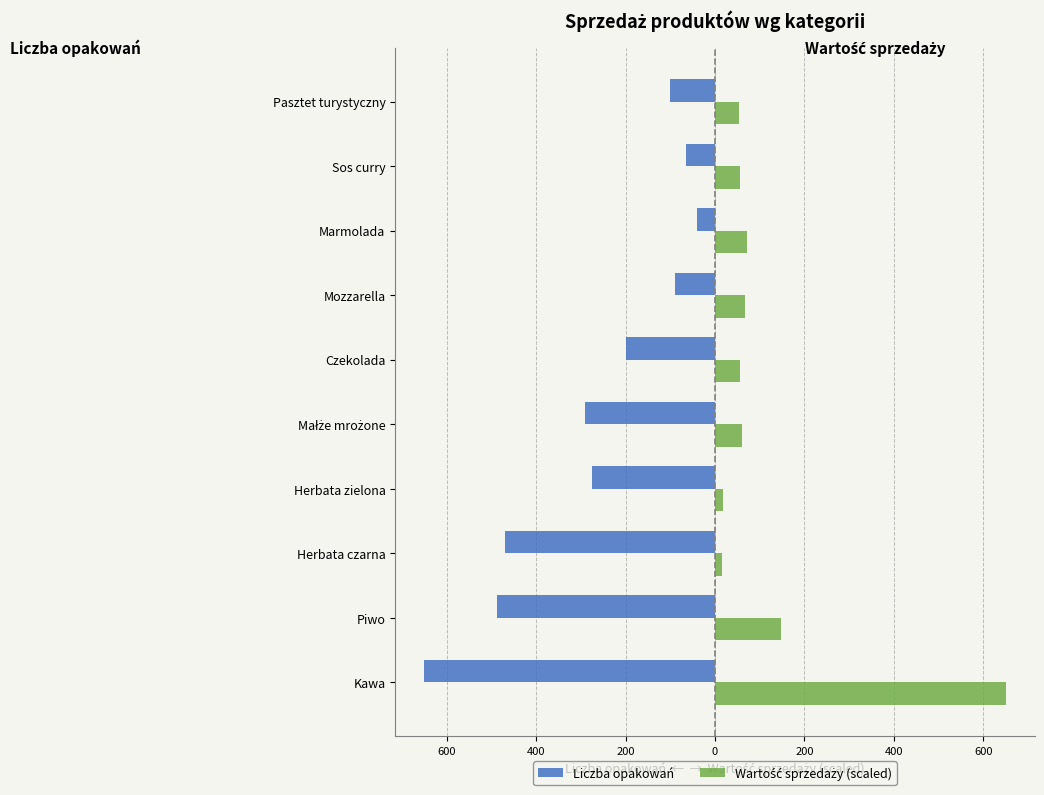

Which series has the largest range (max minus min)?

Wartość sprzedaży (scaled)